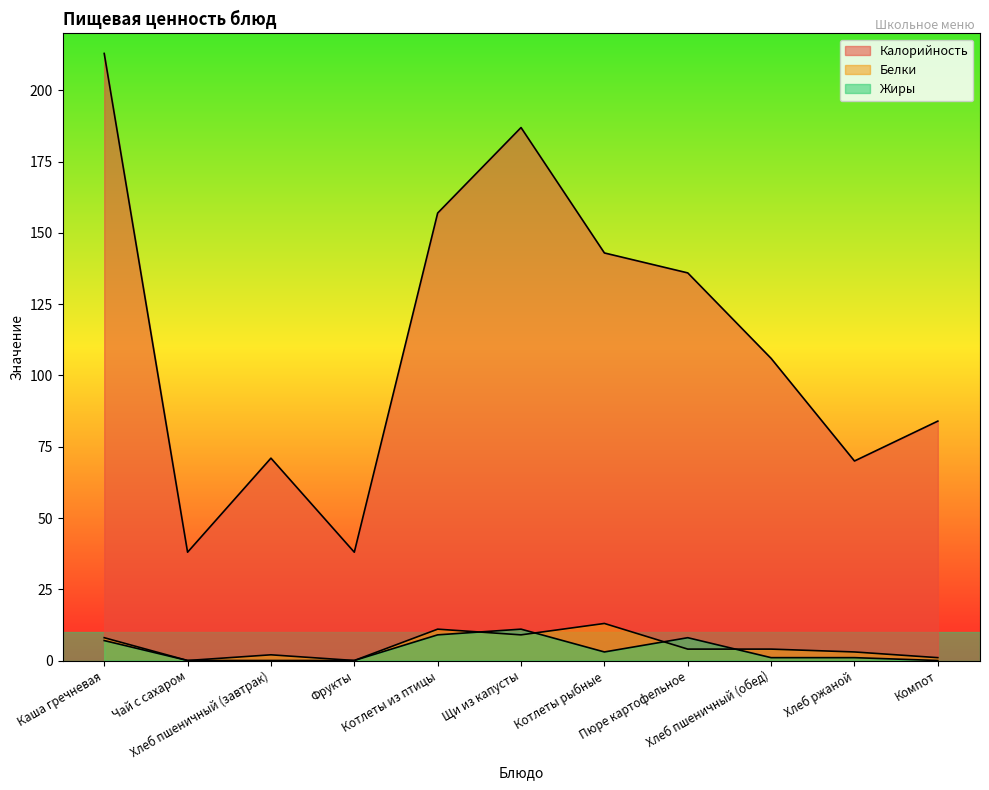

Where does the Калорийность series first go above 106?

Каша гречневая